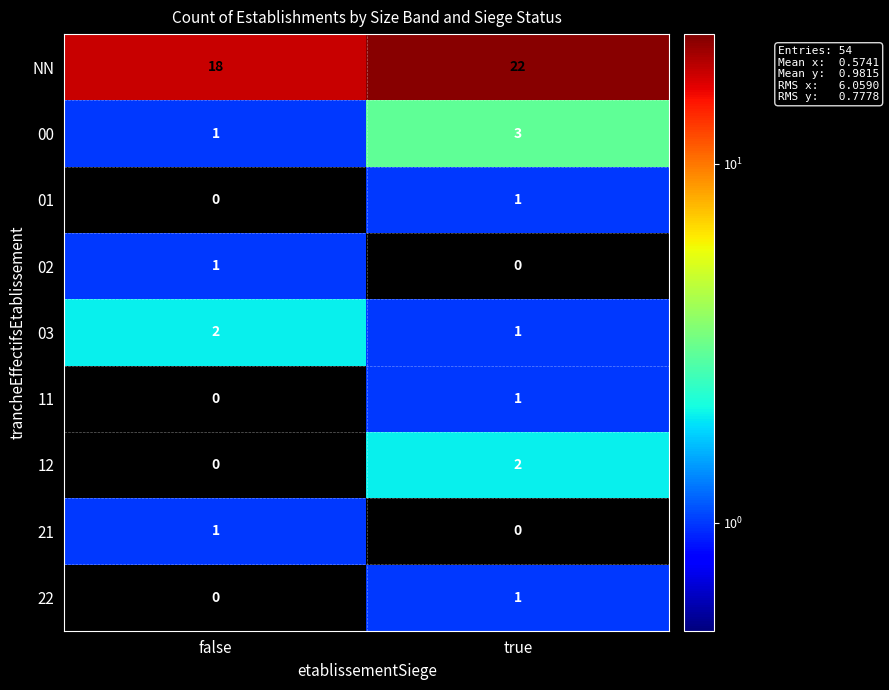

Between false and true, which series saw the biggest shift?

NN